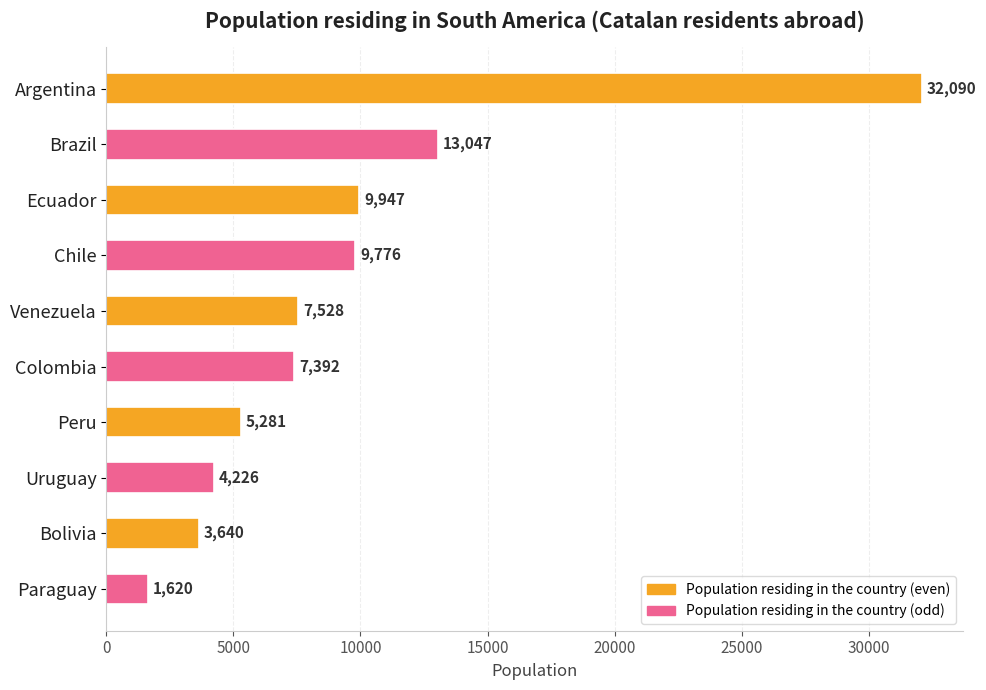

Reading top to bottom, list all the values displayed in this chart.

Argentina=32090	Brazil=13047	Ecuador=9947	Chile=9776	Venezuela=7528	Colombia=7392	Peru=5281	Uruguay=4226	Bolivia=3640	Paraguay=1620